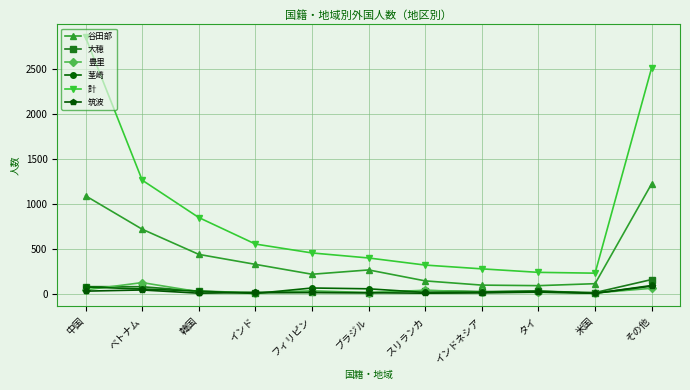

Is the value of 谷田部 at フィリピン greater than the value of 豊里 at スリランカ?

Yes